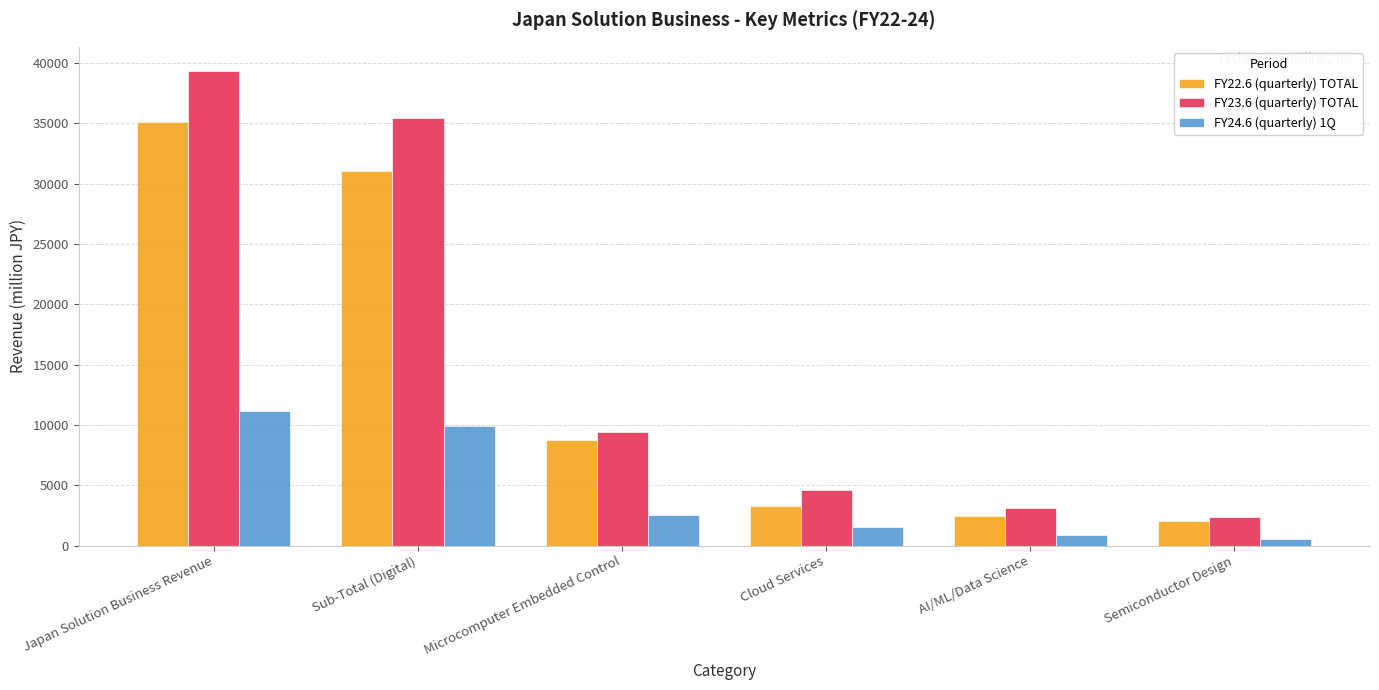

What are all the series names shown in the legend?

FY22.6 (quarterly) TOTAL, FY23.6 (quarterly) TOTAL, FY24.6 (quarterly) 1Q